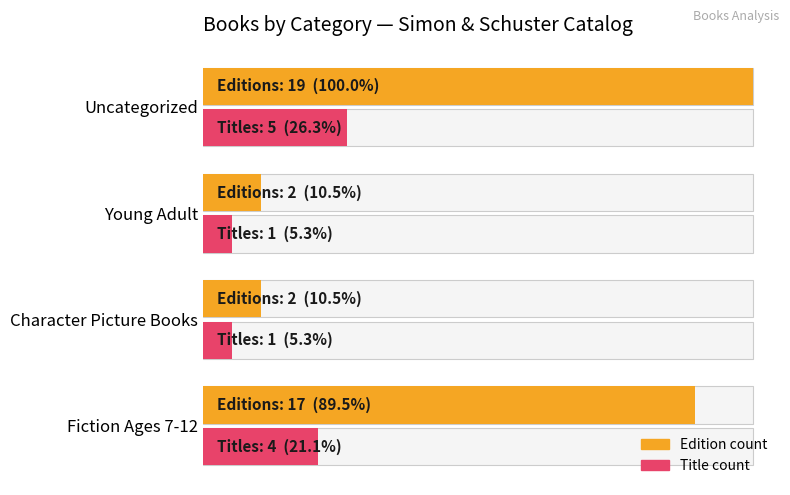

What is the value of the Edition count bar at the 3rd from the left?

2